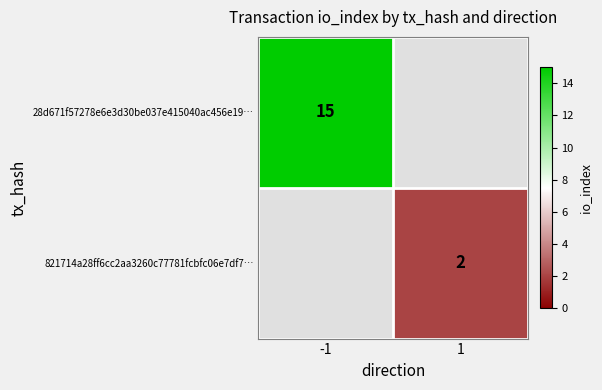

True or false: 28d671f57278e6e3d30be037e415040ac456e19… has a value of 7 at -1.

False